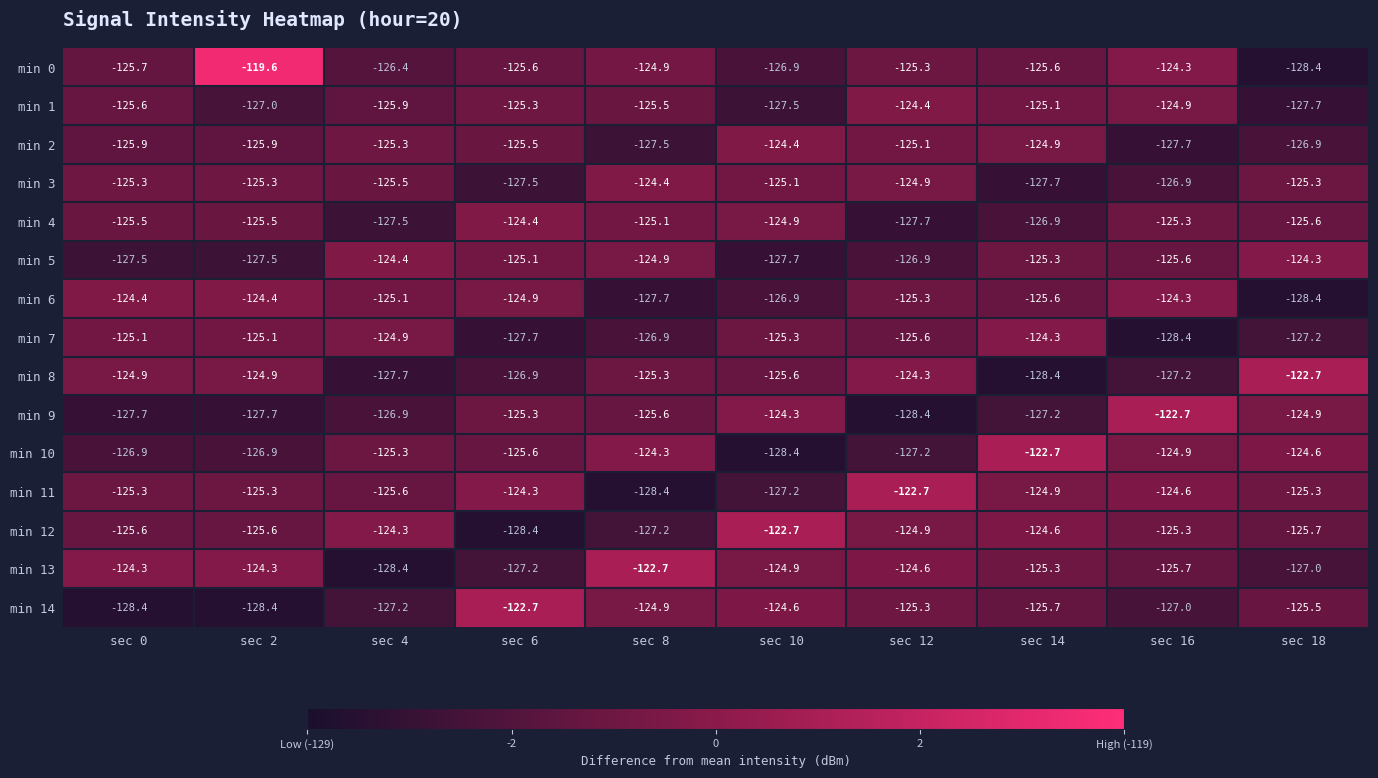

What is the minimum value shown in the chart?

-128.4